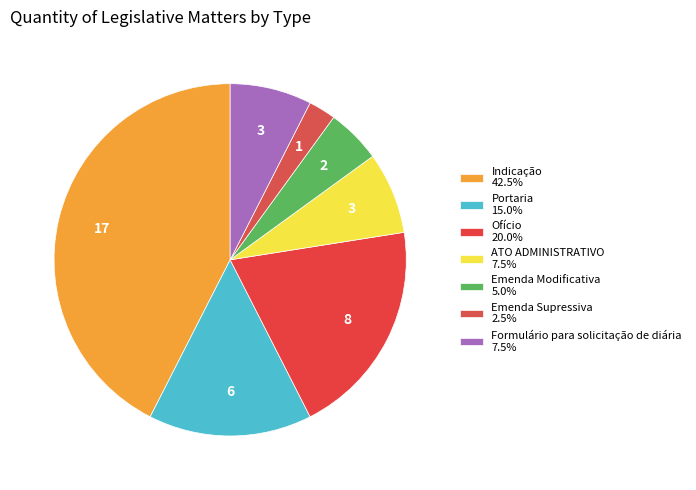

To the nearest percent, what is the combined percentage of Indicação and Emenda Supressiva?

45%